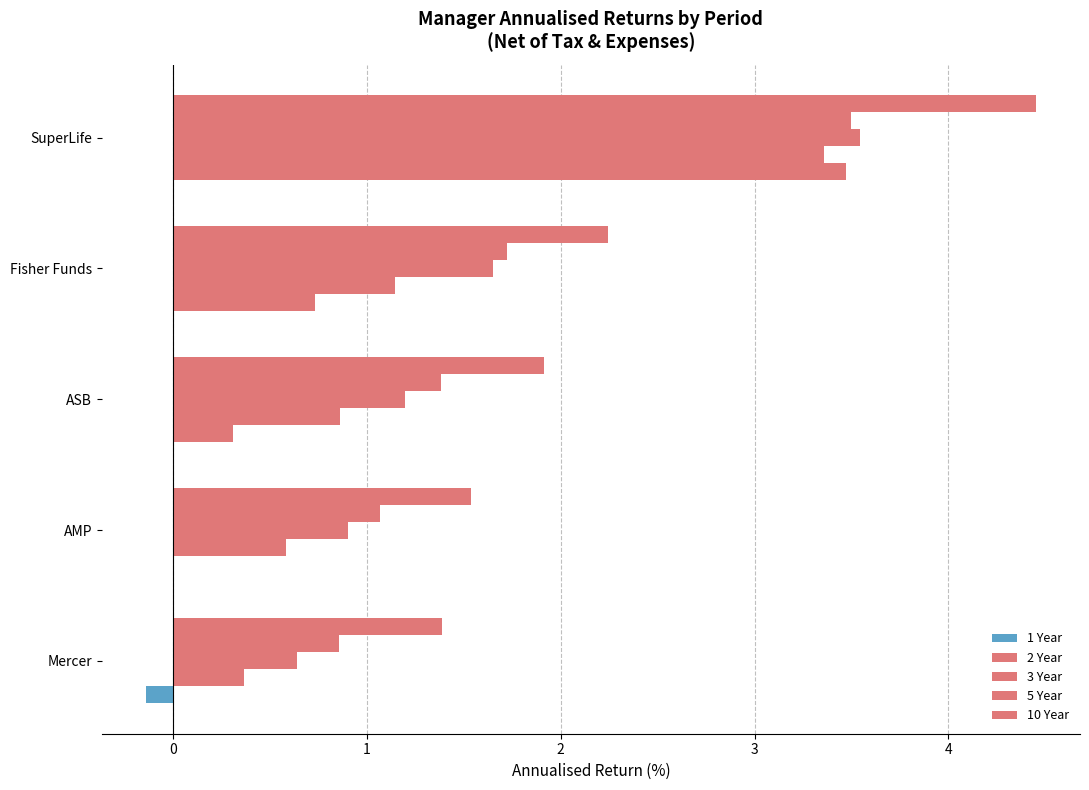

What is the highest value of the 1 Year series?

3.5